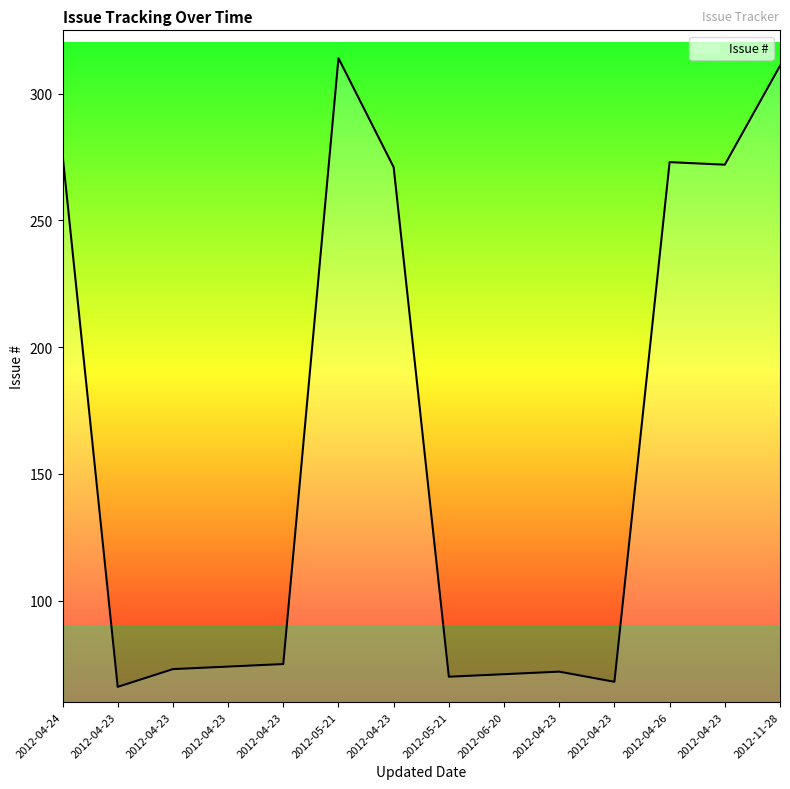

What is the greatest value displayed?

314